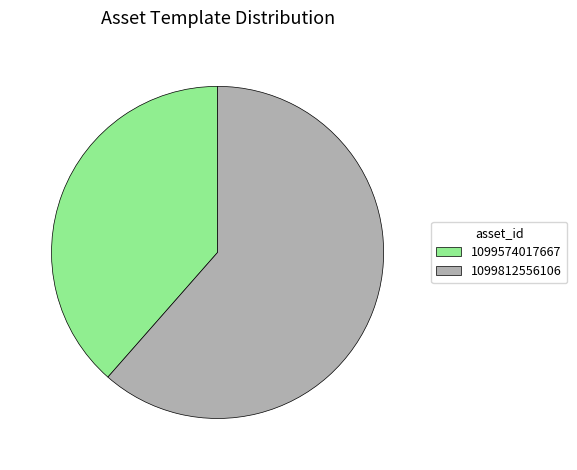

How many segments does this pie chart have?

2